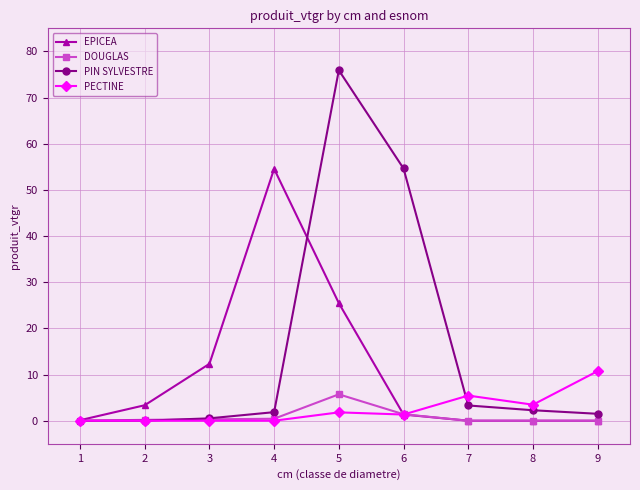

What are all the series names shown in the legend?

EPICEA, DOUGLAS, PIN SYLVESTRE, PECTINE